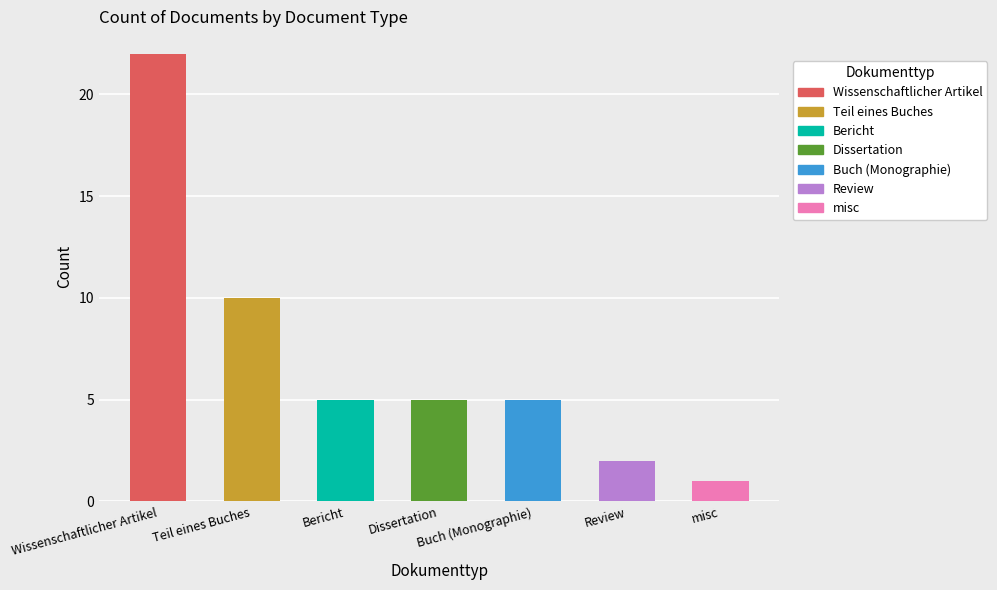

What position from the right is Dissertation?

4